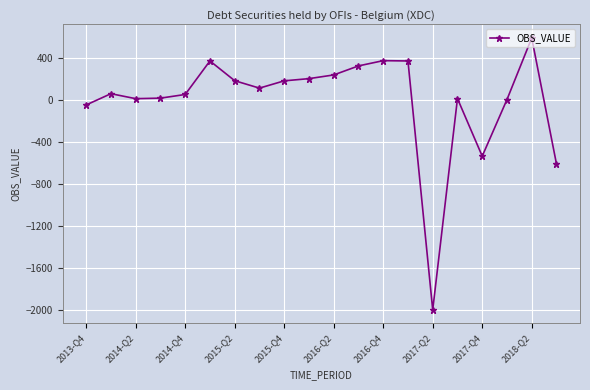

True or false: the data has more than 1 interior local peaks.

True